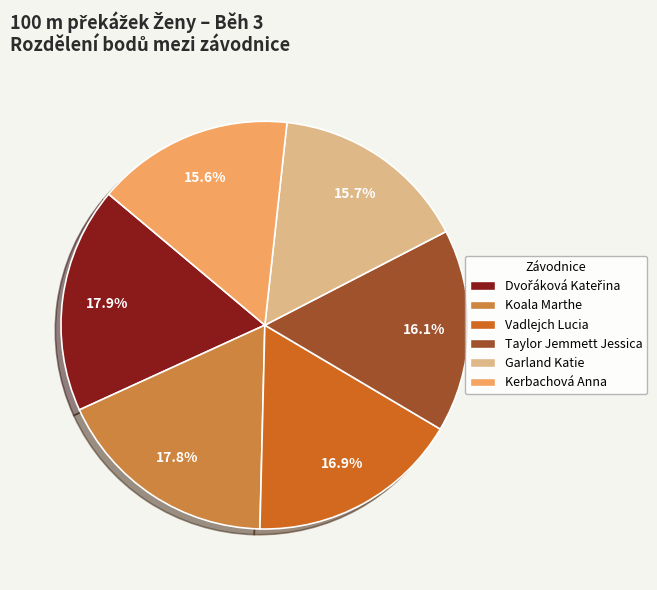

Is the sum of Taylor Jemmett Jessica and Kerbachová Anna greater than half?

No